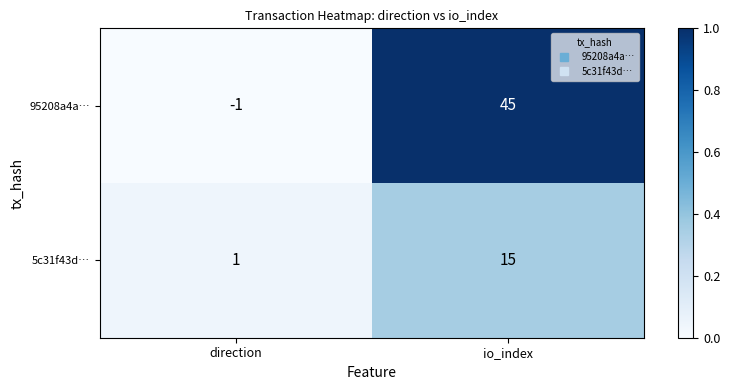

Is the value of 95208a4a… at direction greater than the value of 5c31f43d… at direction?

No